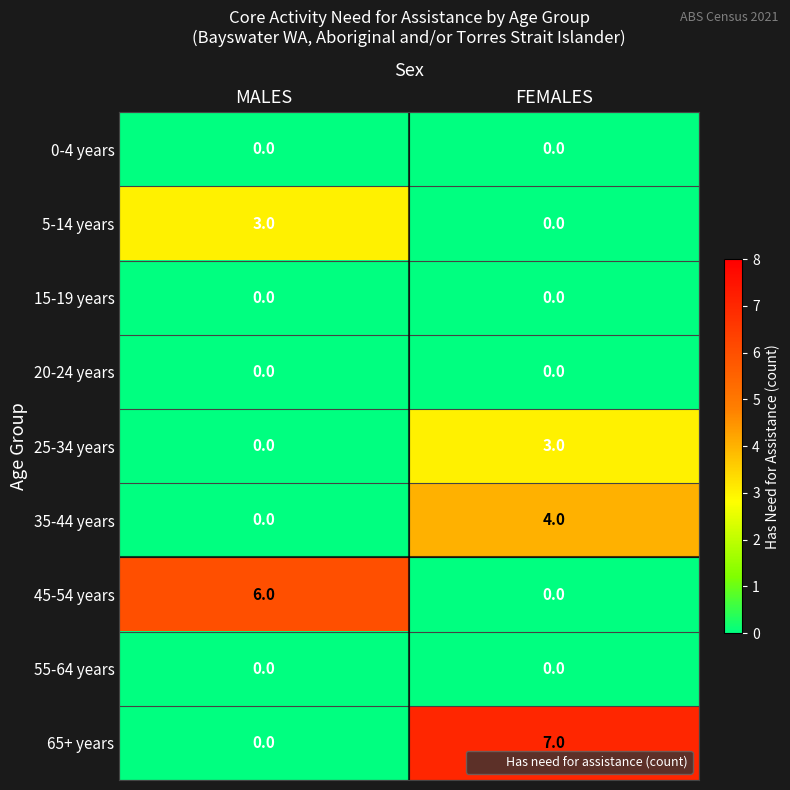

At which category is the sum across all series the highest?

FEMALES